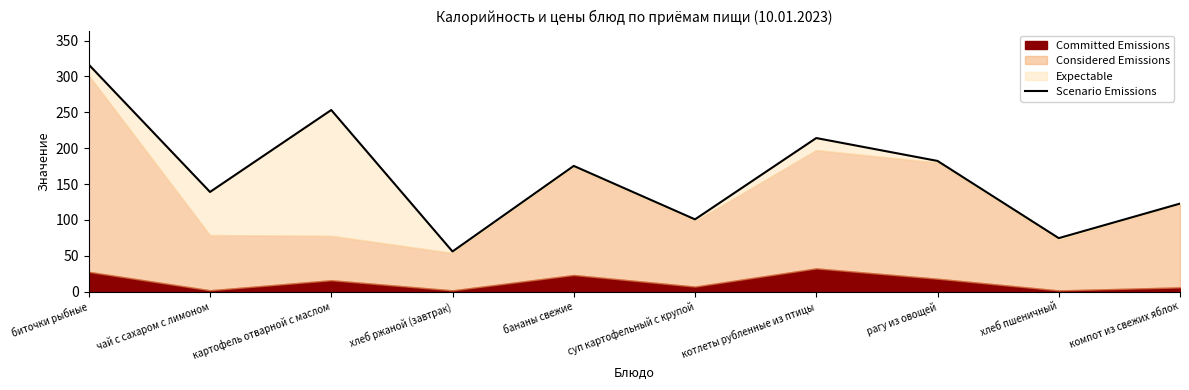

What value does the data have at биточки рыбные?

316.5